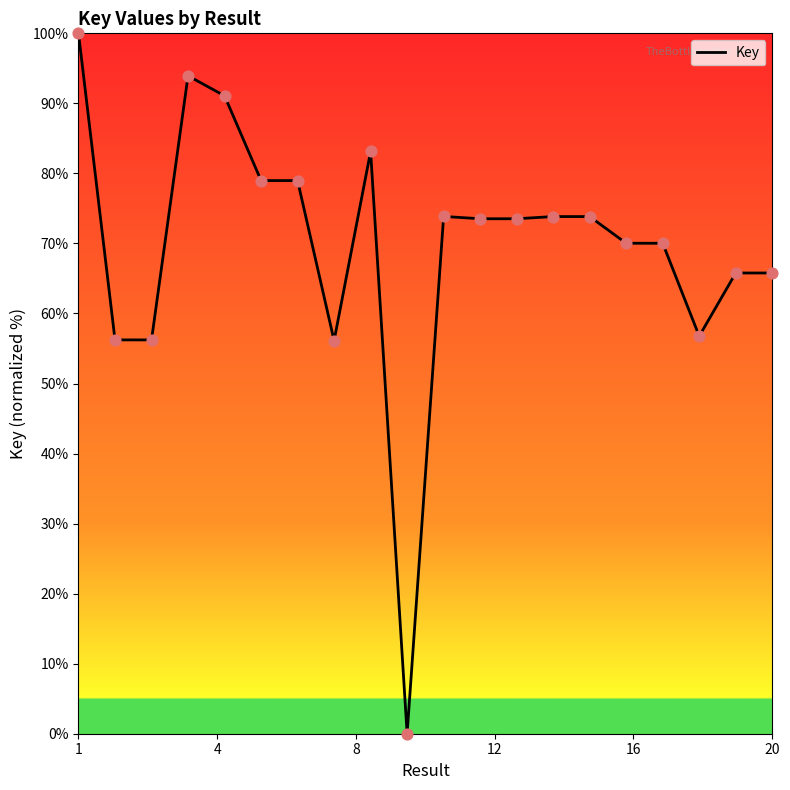

What is the difference between the maximum and minimum values?

100.0